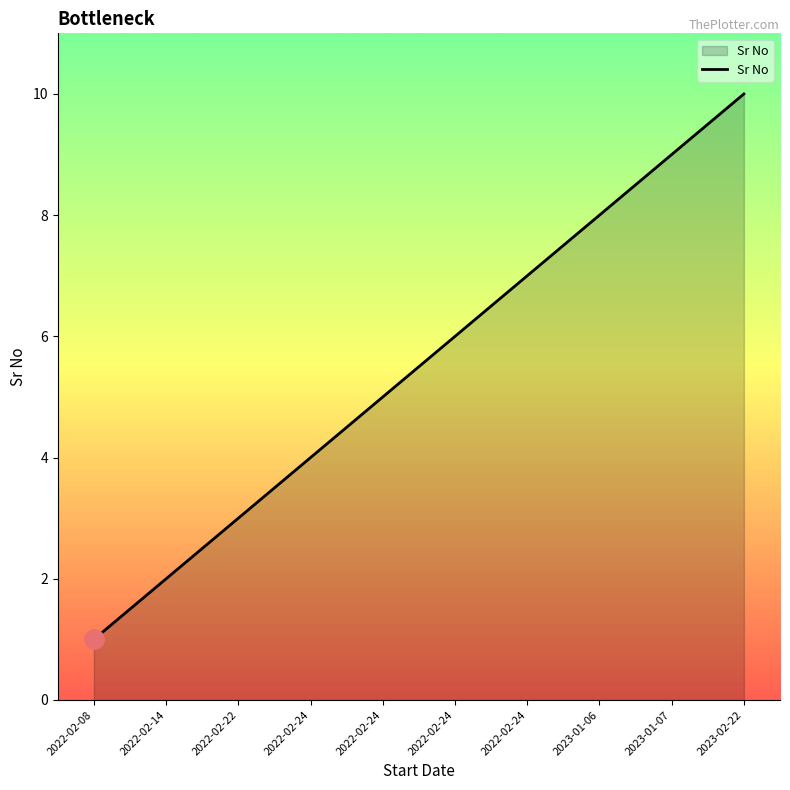

What is the difference between the second highest and second lowest values?

7